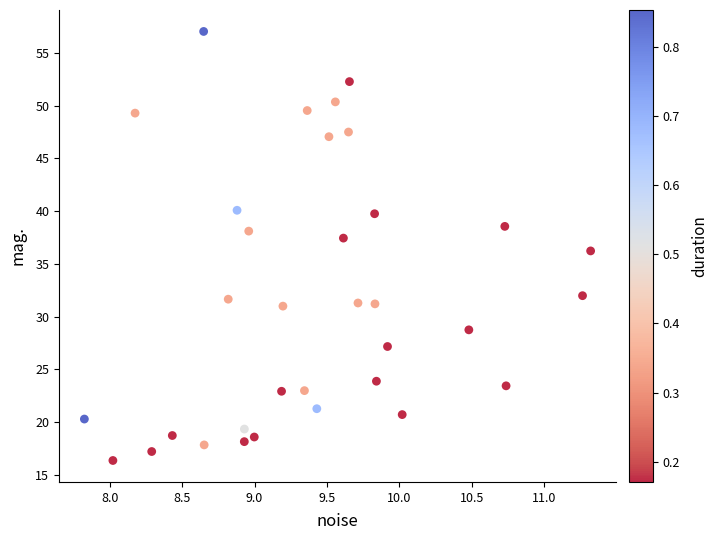

What is the range of Y values (max minus min)?

40.7